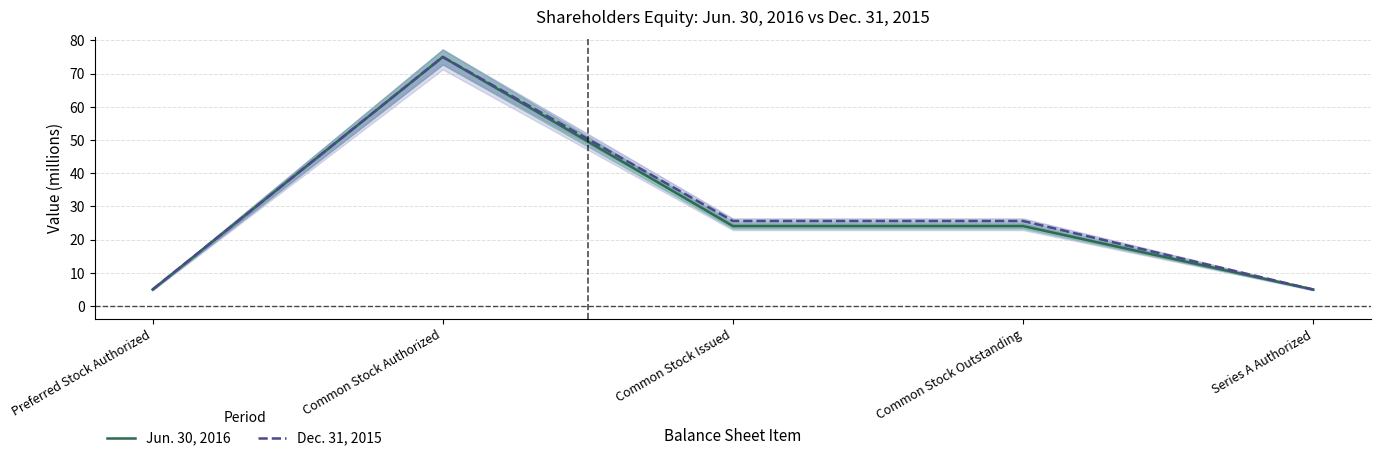

At which label does Jun. 30, 2016 first exceed 24?

Common Stock Authorized